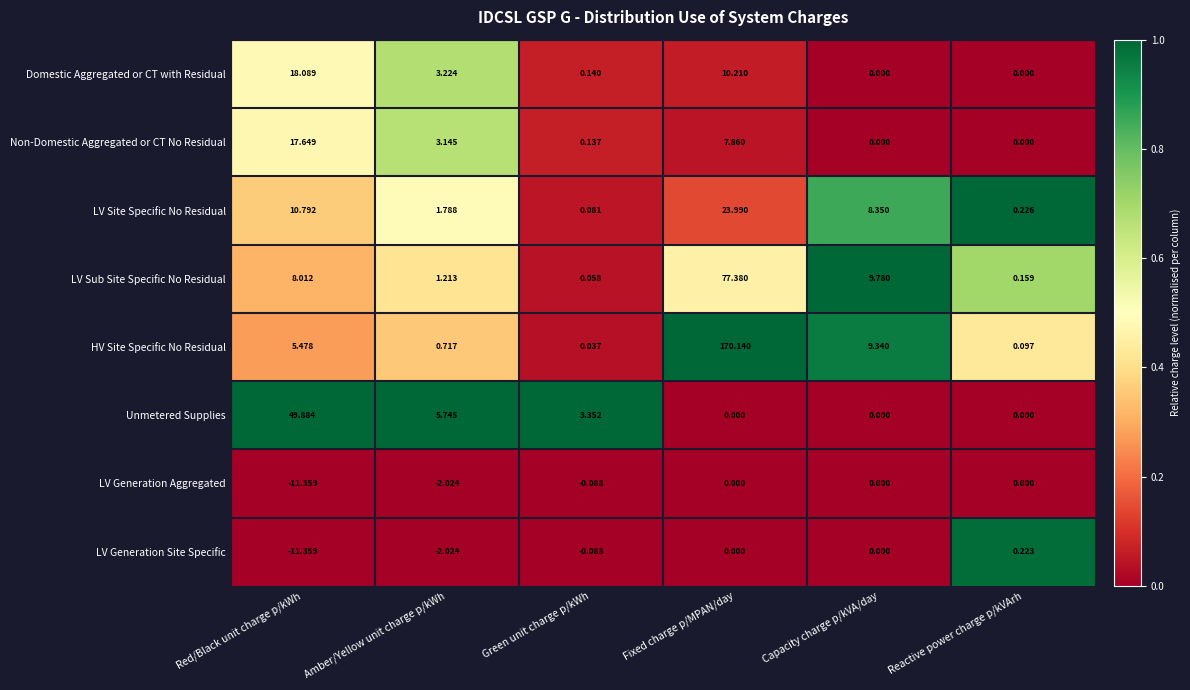

At which label is LV Generation Aggregated closest to -5?

Amber/Yellow unit charge p/kWh